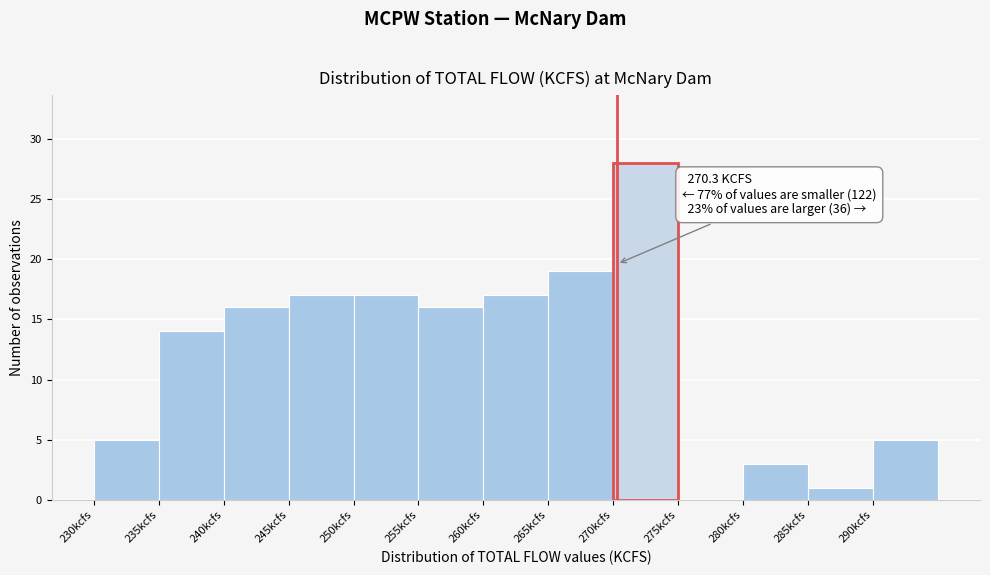

Which range on the x-axis has the tallest bar?

270 to 275